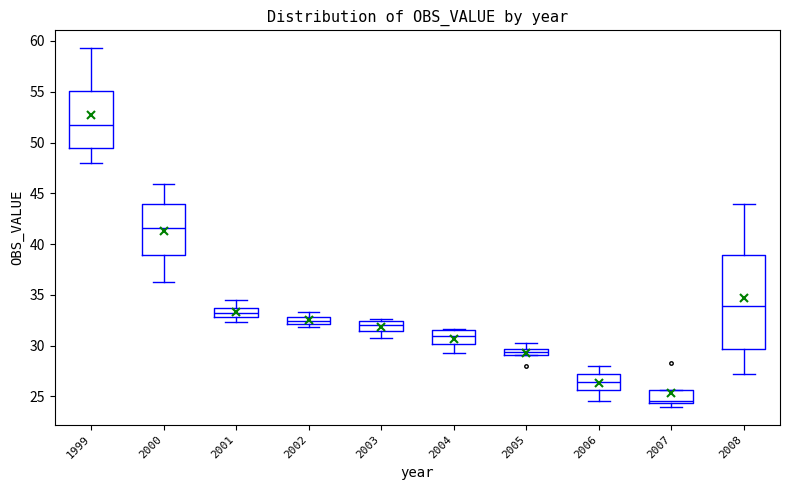

Comparing the boxes themselves (not the whiskers), which one is the tallest?

2008